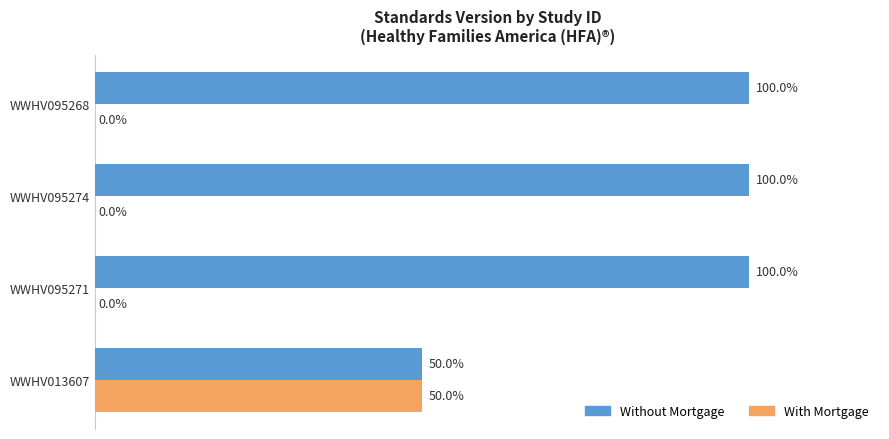

Where is Without Mortgage nearest to the value 75?

WWHV013607